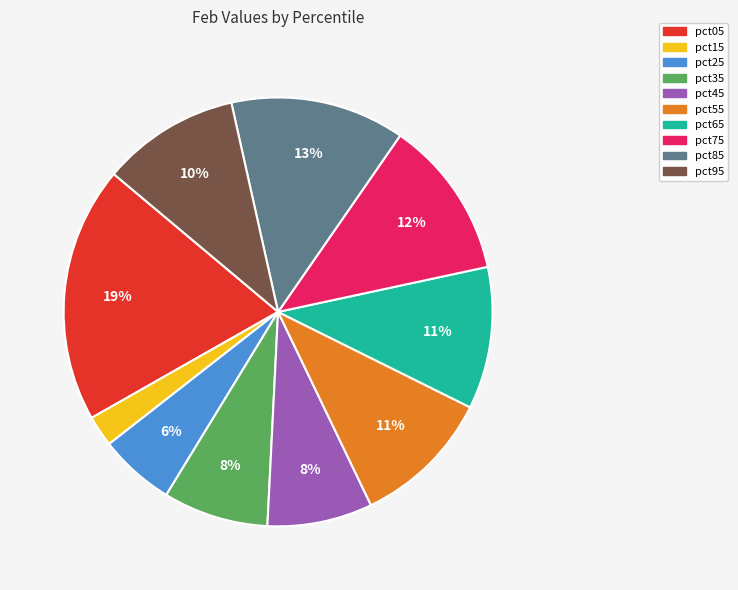

Which slice is the smallest?

pct15